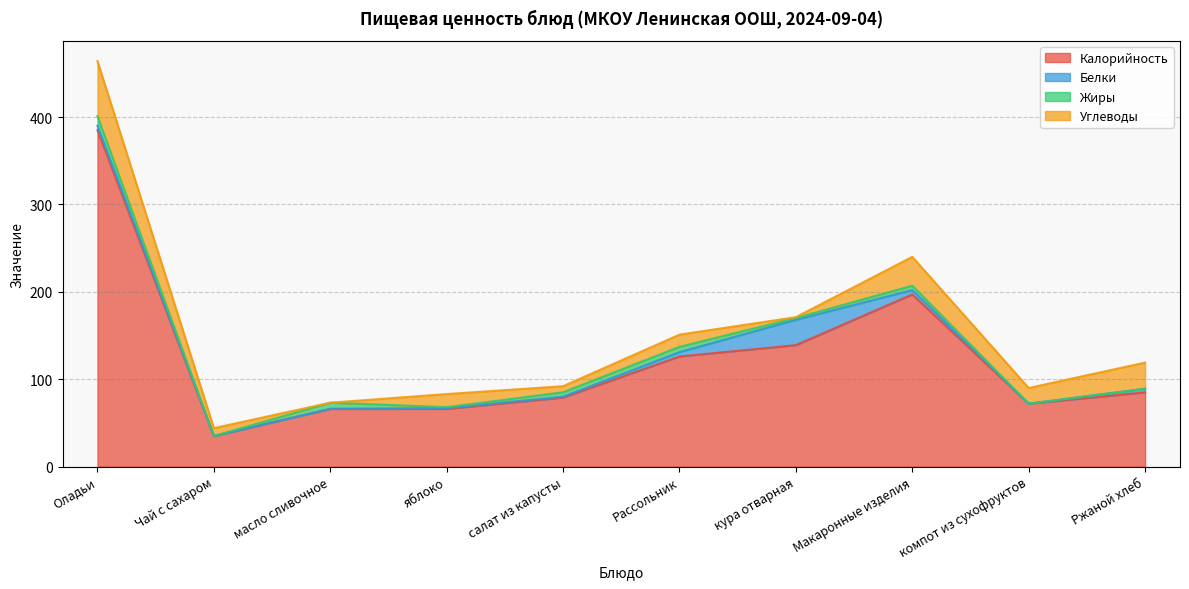

Is it true that Калорийность equals 38.0 at яблоко?

False